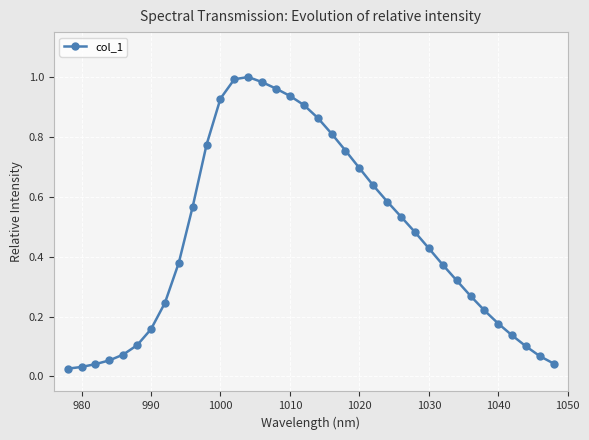

Does the chart have visible grid lines?

Yes